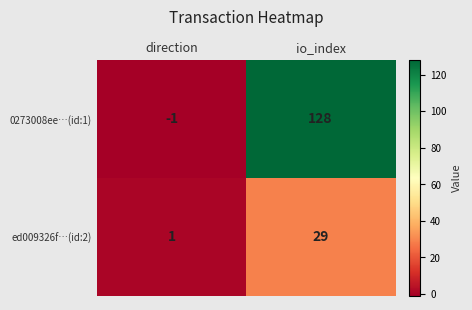

How many categories are shown in the chart?

2